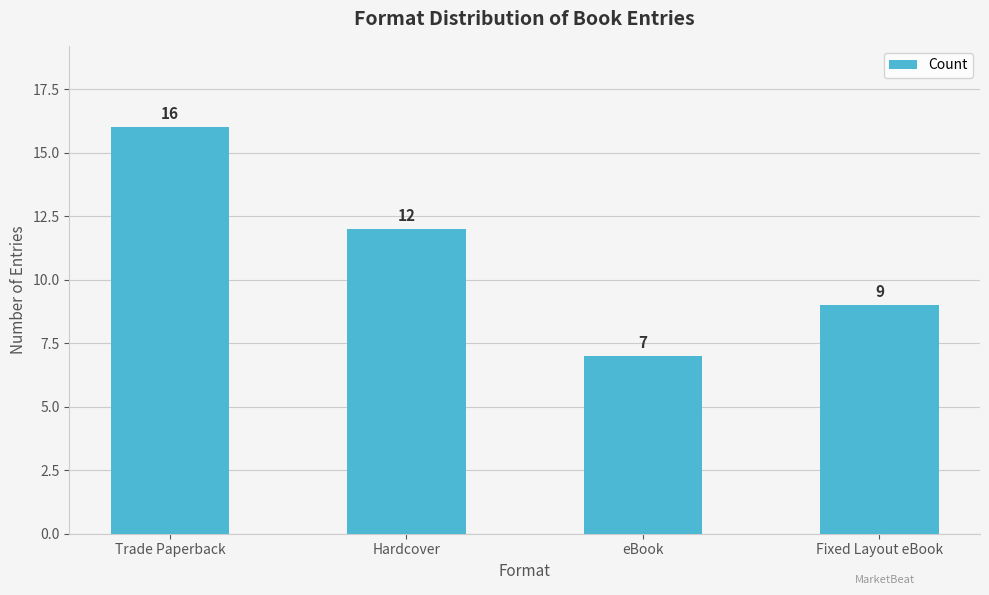

The chart shows a value of 22 at Trade Paperback. True or false?

False